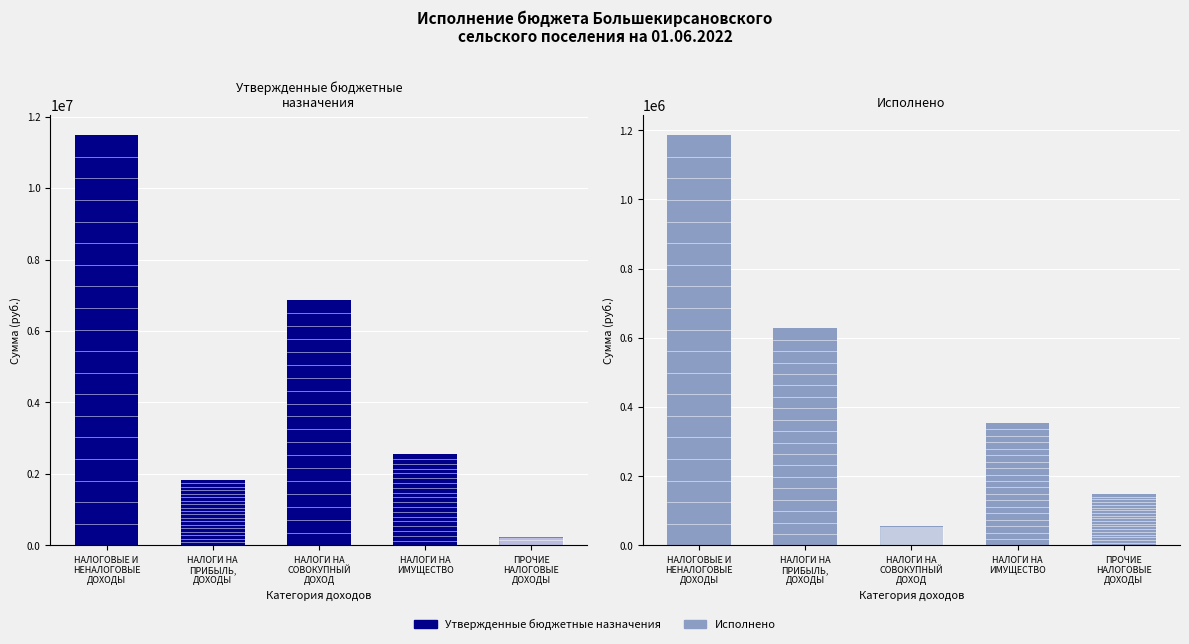

What is the difference between the Утвержденные бюджетные назначения values at ПРОЧИЕ
НАЛОГОВЫЕ
ДОХОДЫ and НАЛОГИ НА
СОВОКУПНЫЙ
ДОХОД?

6616400.0